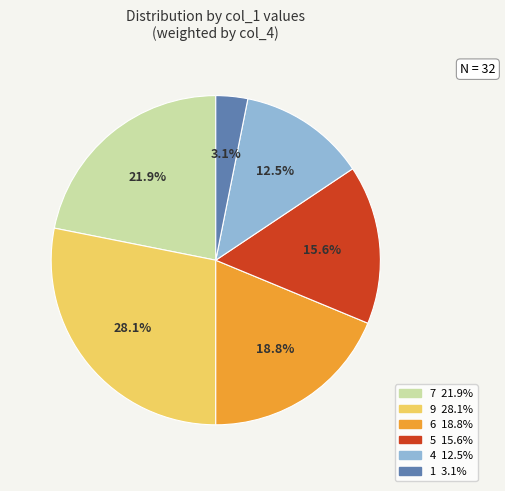

Count the number of slices in the pie.

6